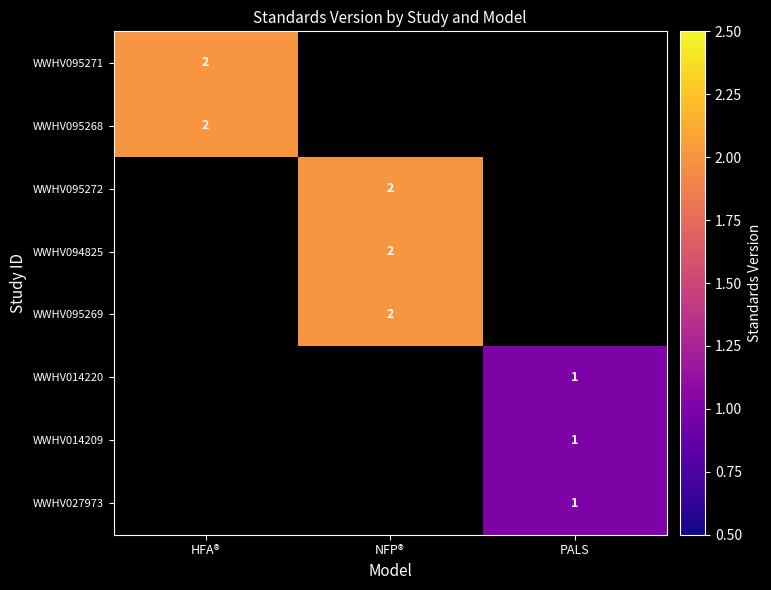

Which has a higher value, HFA® or NFP®?

NFP®